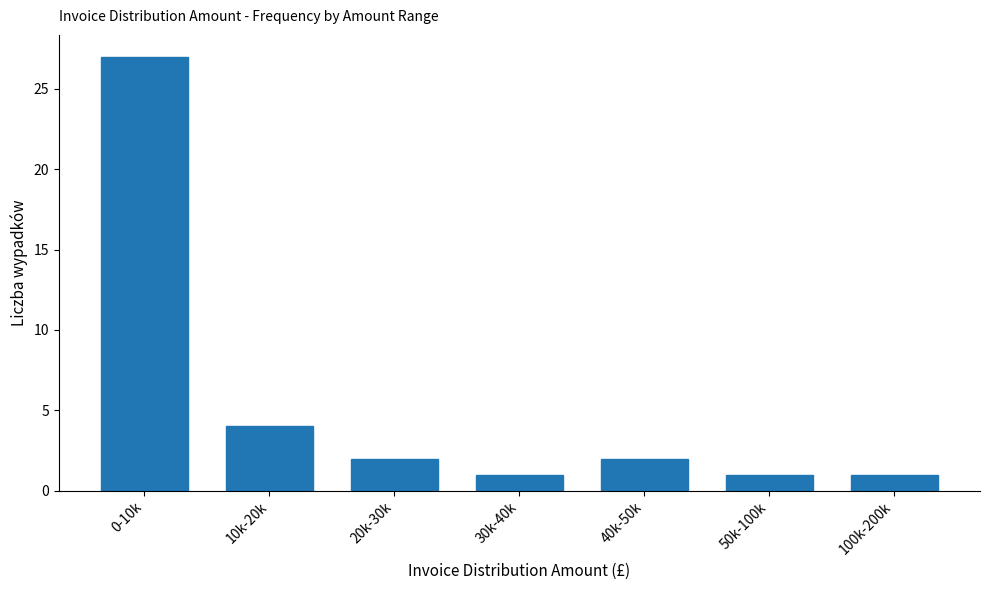

Reading right to left, extract all data points from this chart.

100k-200k=1	50k-100k=1	40k-50k=2	30k-40k=1	20k-30k=2	10k-20k=4	0-10k=27